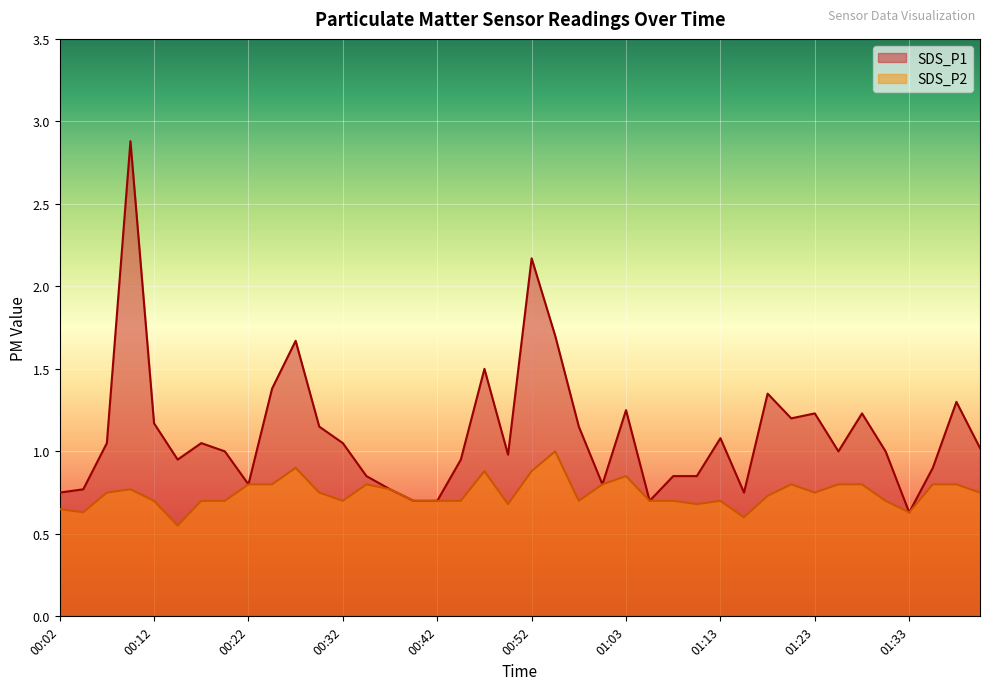

True or false: SDS_P2 and SDS_P1 intersect in this chart.

False